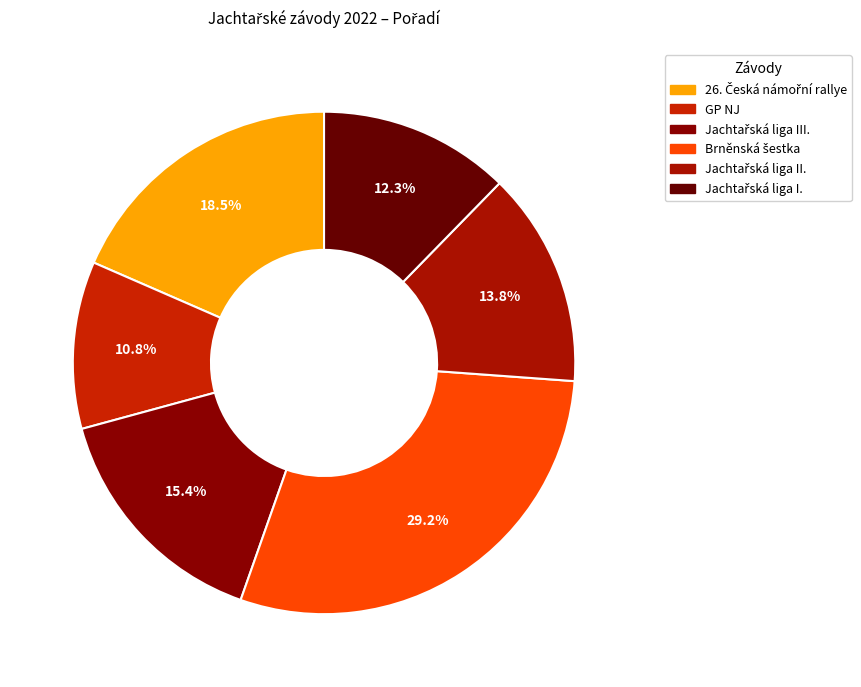

Which has a higher value, GP NJ or Jachtařská liga III.?

Jachtařská liga III.